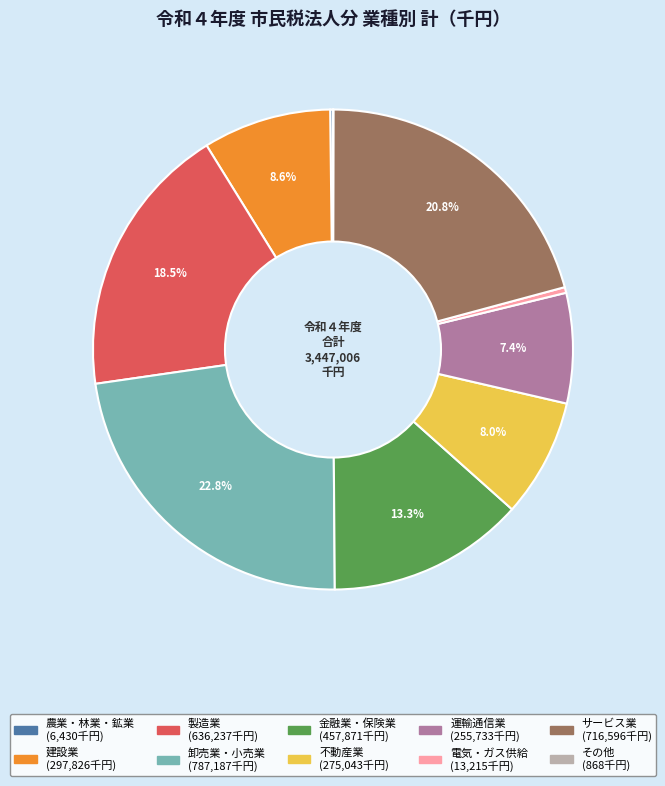

Combined, what portion of the pie is 建設業 and 金融業・保険業?

21.9%